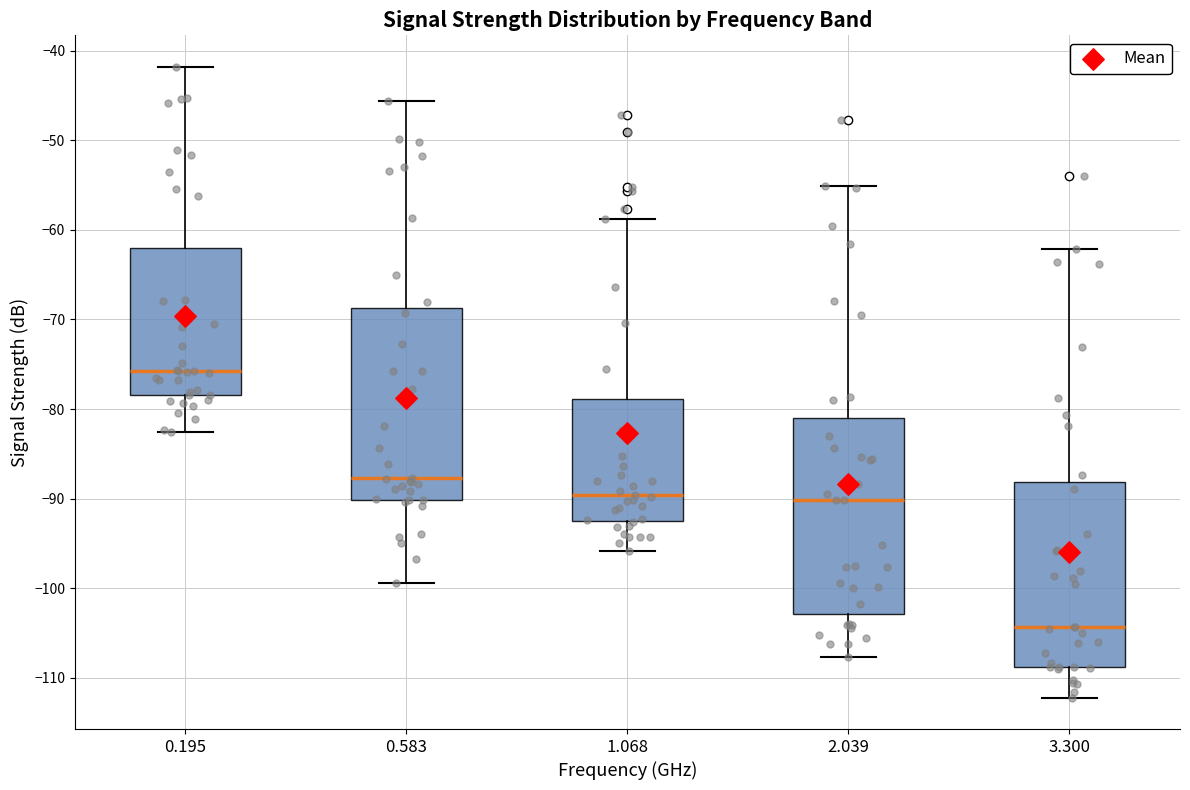

Reading left to right, transcribe this box plot: for each box, give where its median line is, the range the box spans, and where its two whiskers end, as read against the y-axis. The values are not printed on the chart, so give them approximately, as read against the axis.

0.195: median -76, box -78 to -62, whiskers -83 to -42
0.583: median -88, box -90 to -69, whiskers -99 to -46
1.068: median -90, box -92 to -79, whiskers -96 to -59
2.039: median -90, box -103 to -81, whiskers -108 to -55
3.300: median -104, box -109 to -88, whiskers -112 to -62